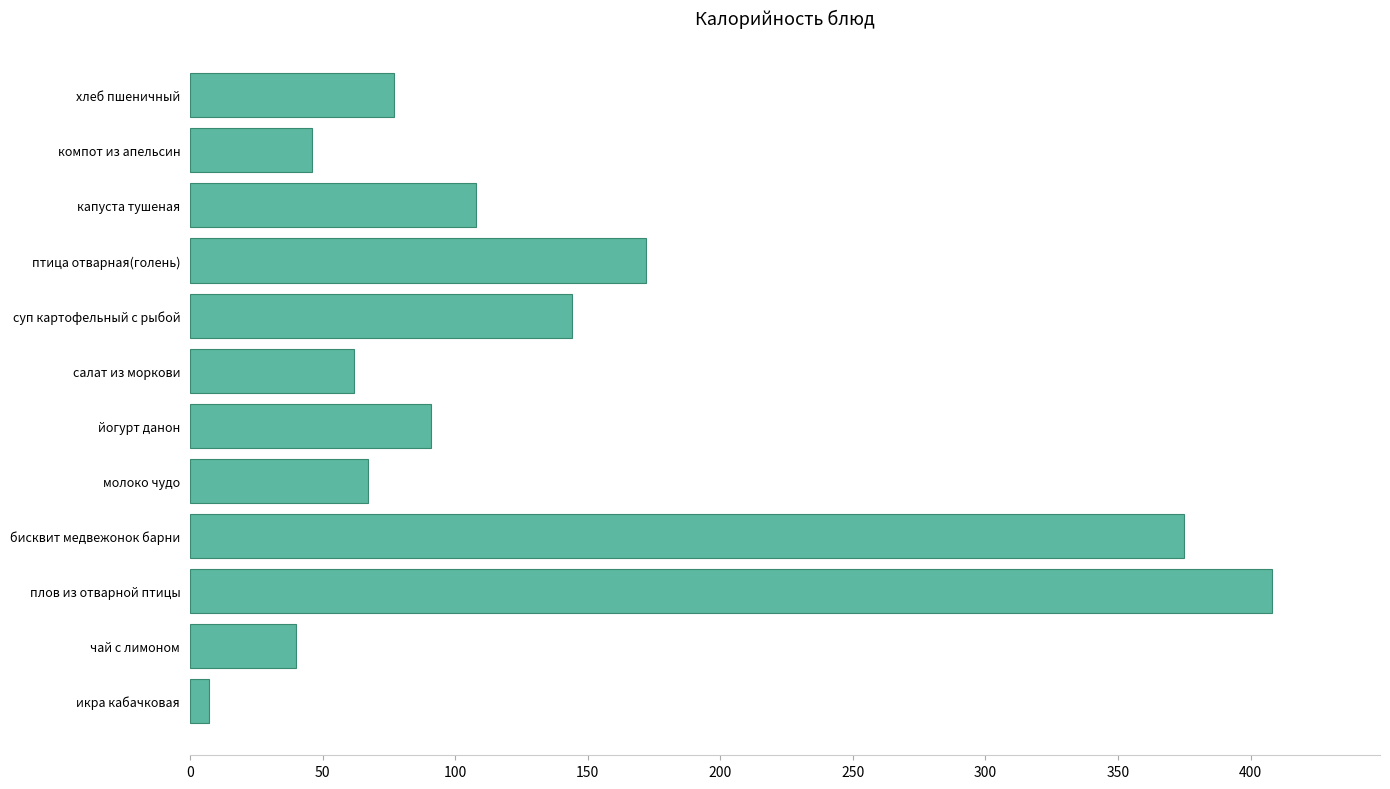

Read the value at бисквит медвежонок барни.

375